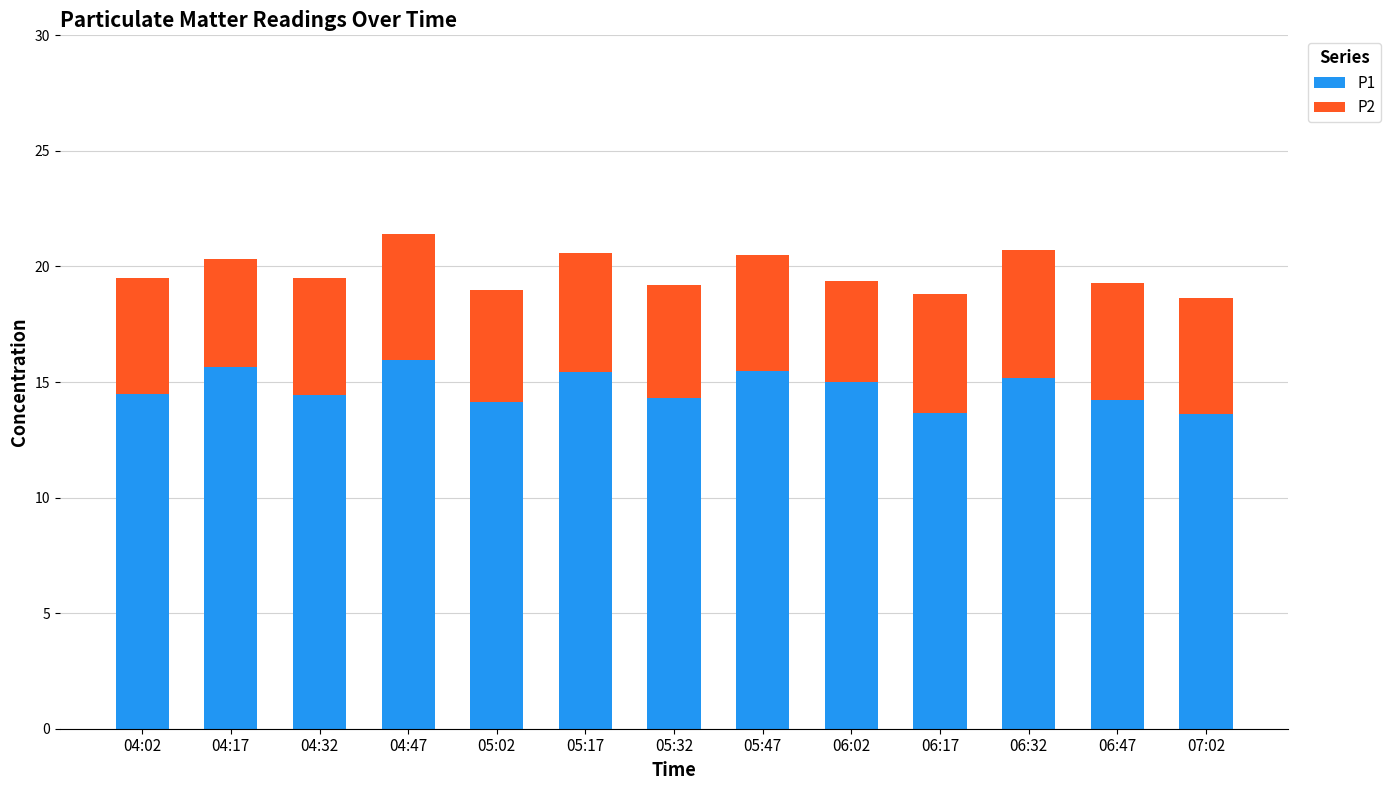

What is the total value across all series at 04:47?

21.4